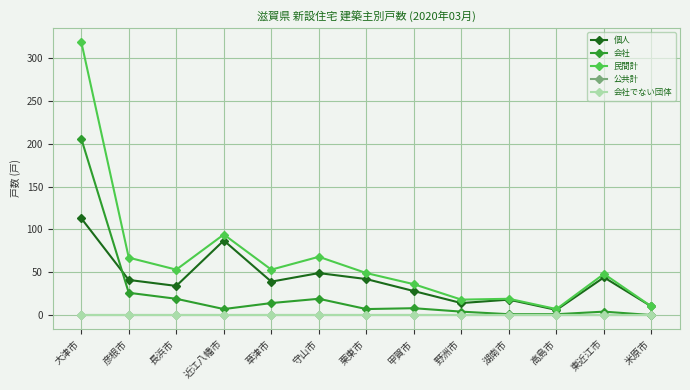

What is the total value across all series at 栗東市?

98